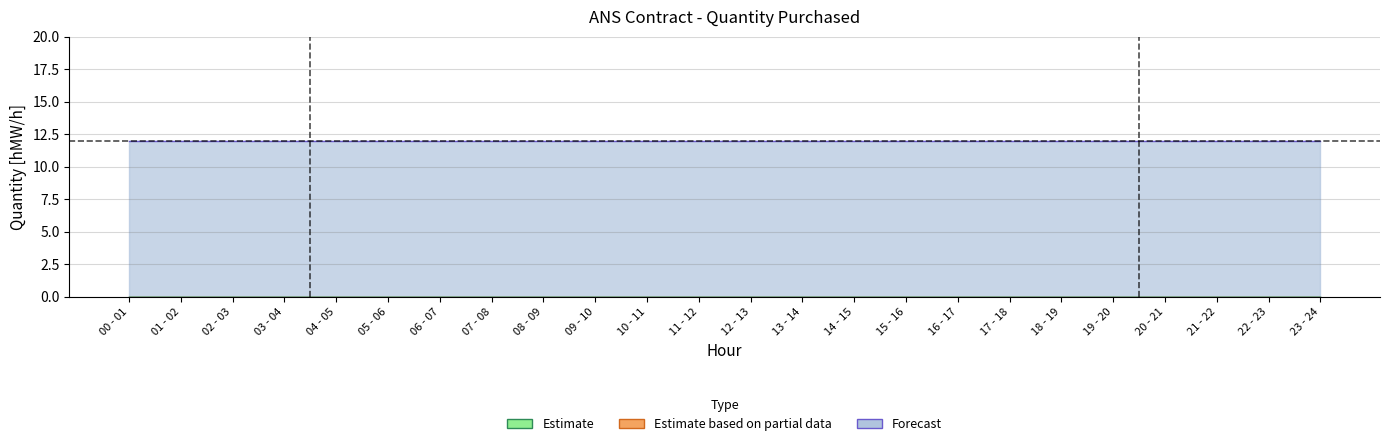

Which label corresponds to the largest value in the chart?

00 - 01